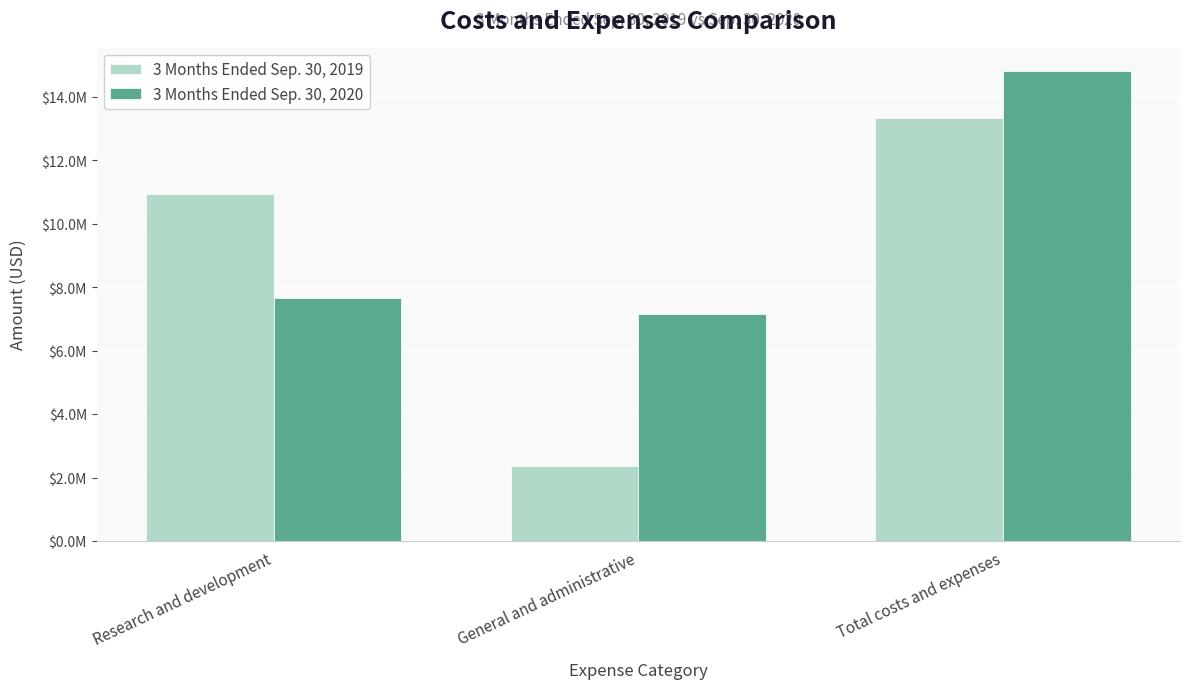

Are the bars horizontal?

No